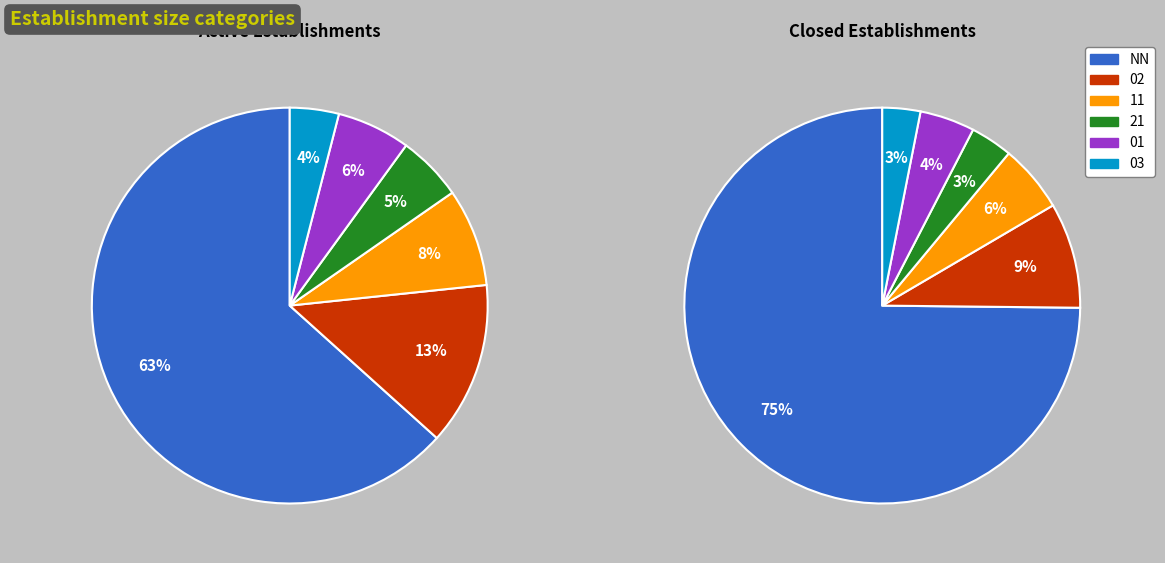

Rank the categories by value from highest to lowest.

NN, 02, 11, 01, 21, 03